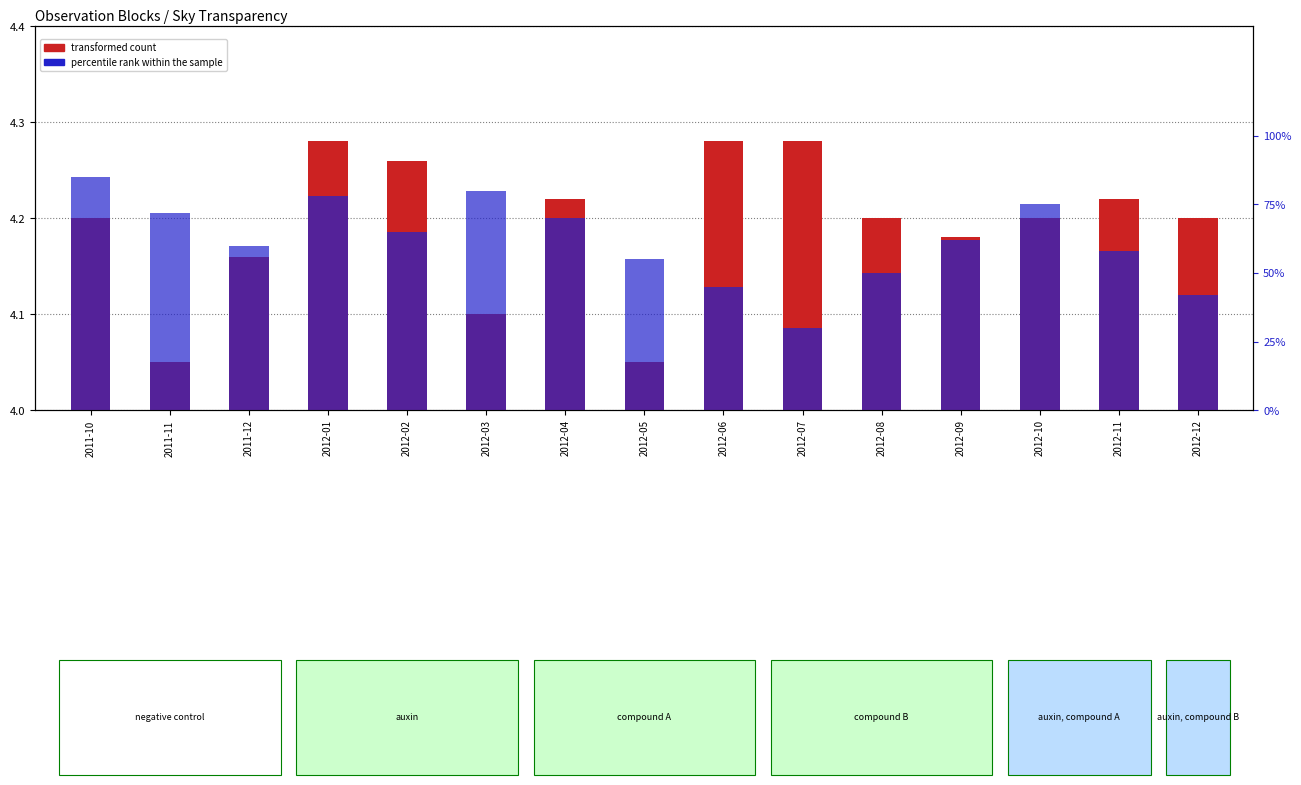

Between 2012-11 and 2012-12, which is larger?

2012-11